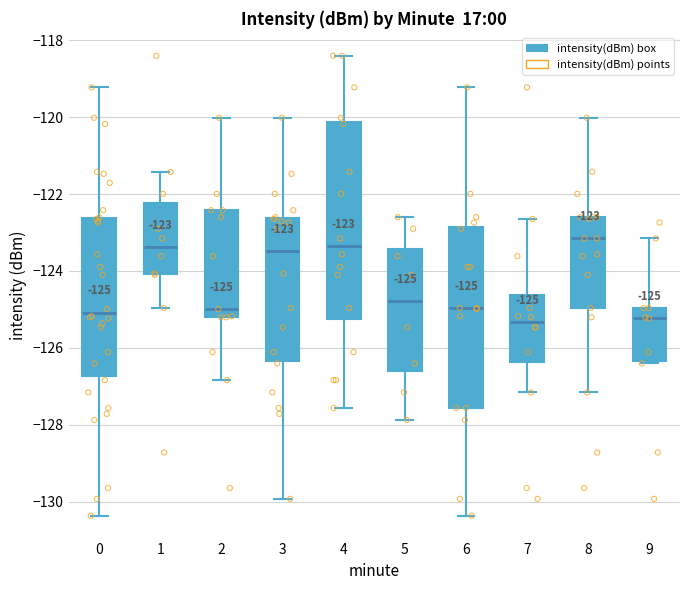

Which box is the tallest, from its lower edge to its upper edge?

4